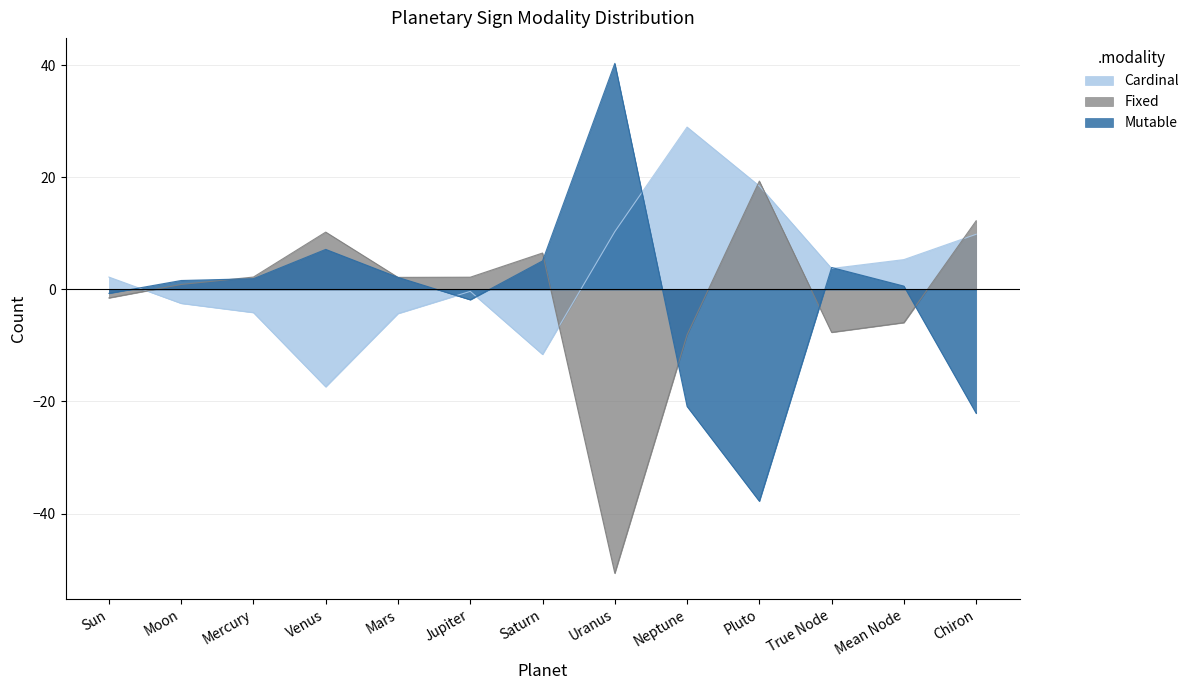

What is the difference between the second highest and second lowest values in the Mutable series?

29.3